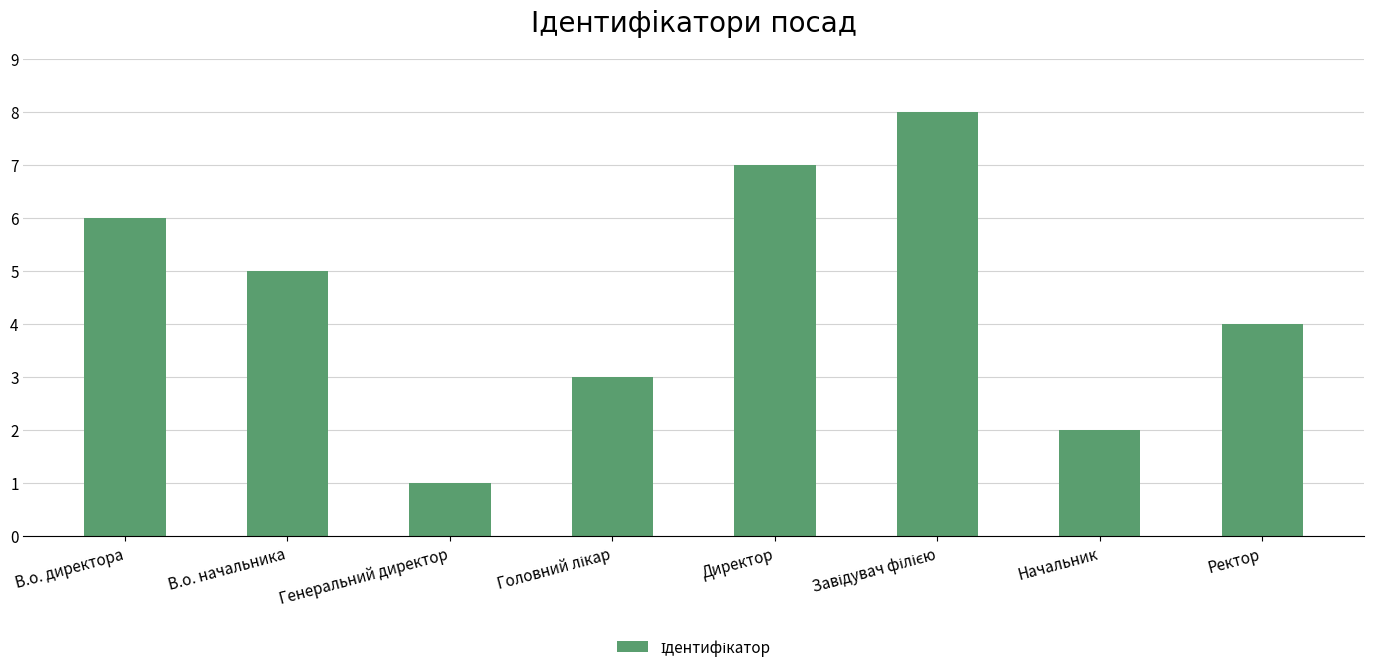

What is the approximate value at Начальник?

2